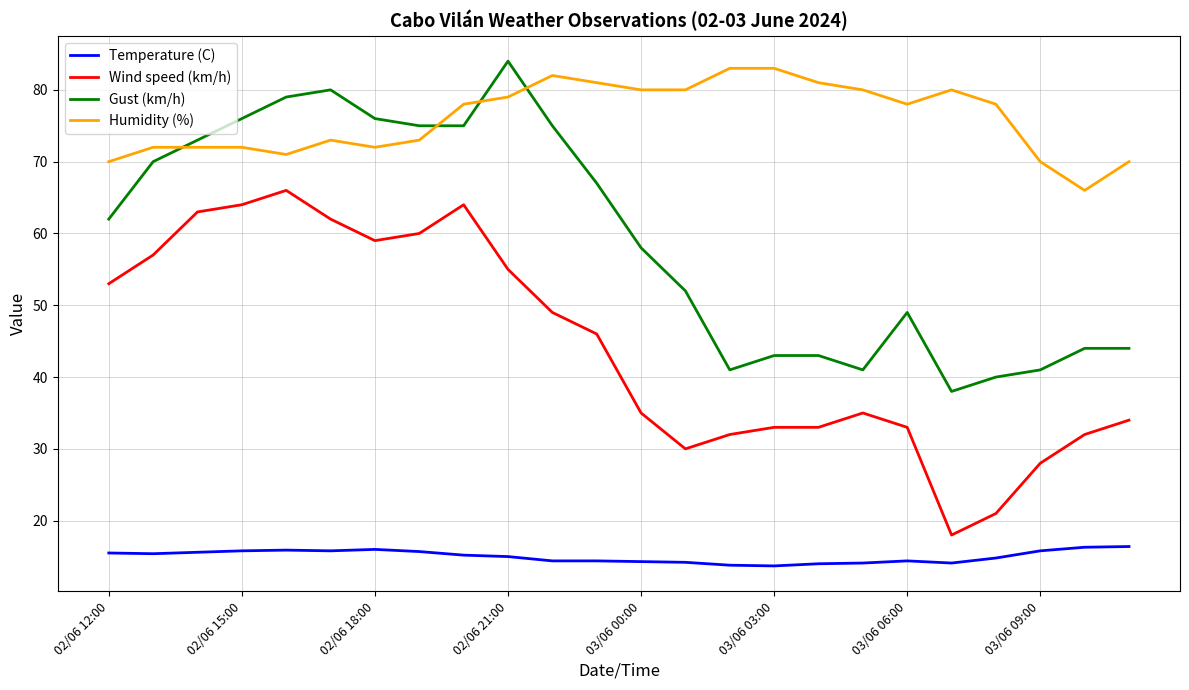

Rank the series by their average value, from highest to lowest.

Humidity (%), Gust (km/h), Wind speed (km/h), Temperature (C)